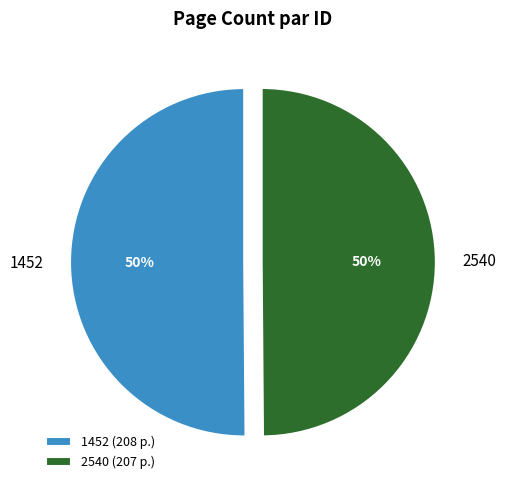

Combined, do 2540 and 1452 account for over 50%?

Yes